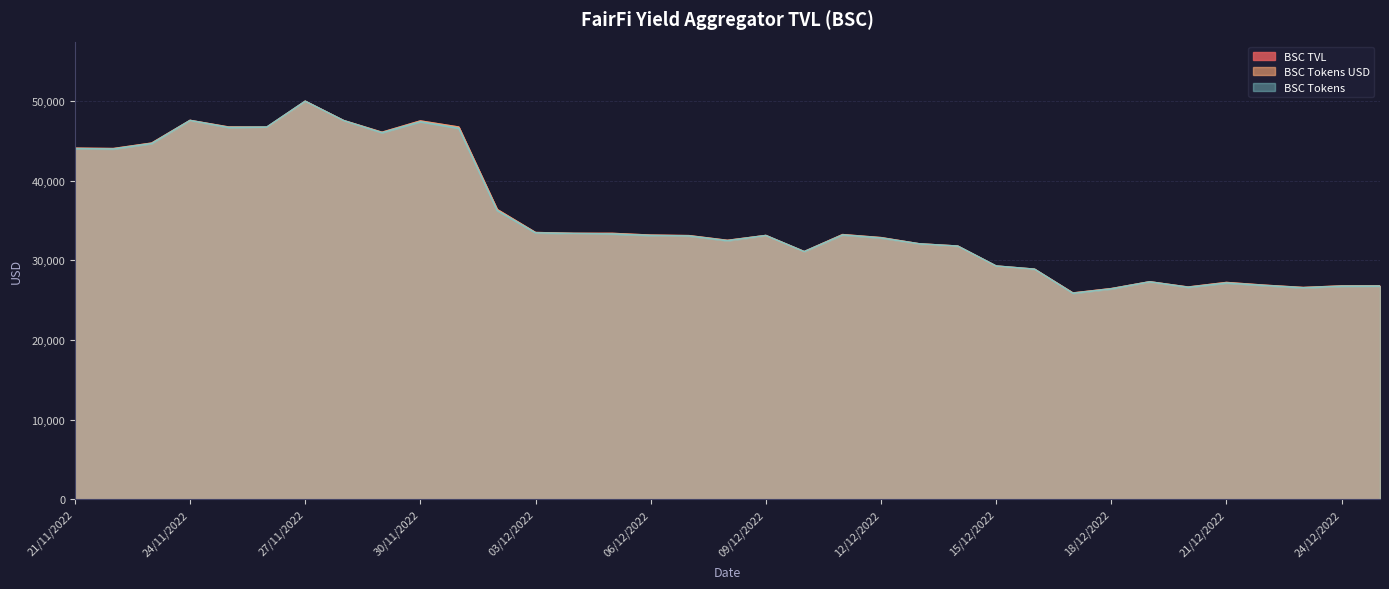

In BSC Tokens USD, how many points are higher than both neighbors (excluding endpoints)?

8